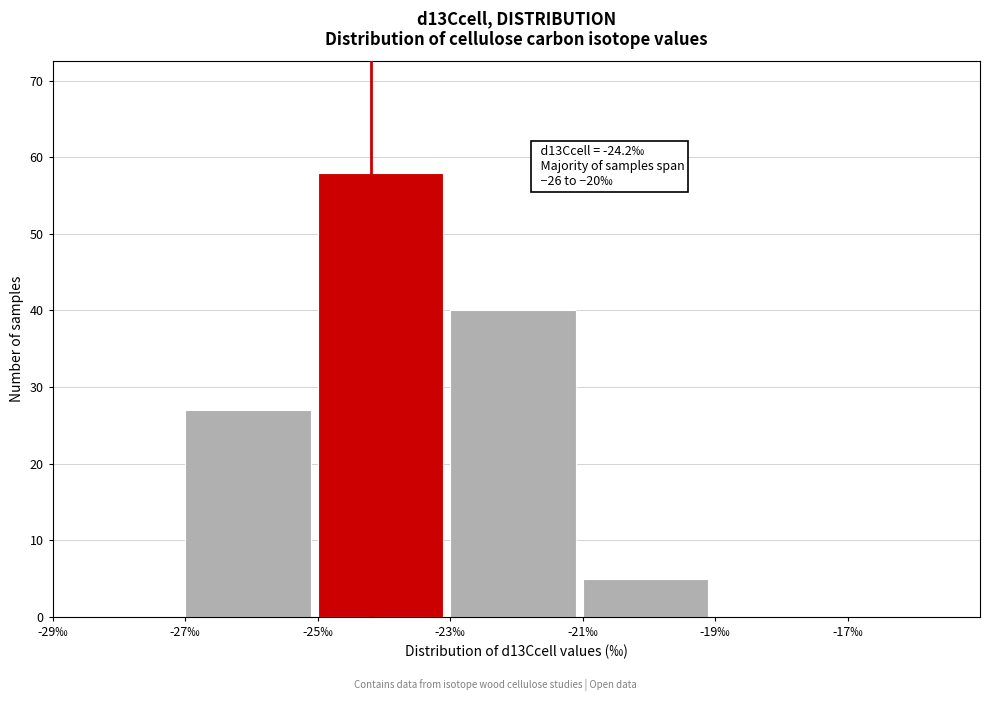

Over which range of the x-axis is the bar tallest?

-25 to -23